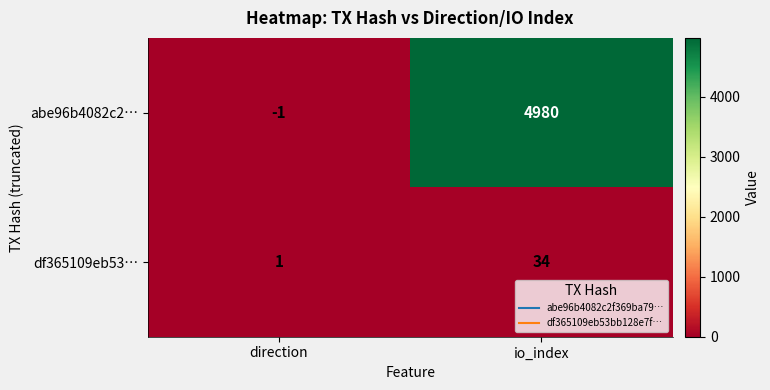

Rank the series by their average value, from lowest to highest.

df365109eb53…, abe96b4082c2…